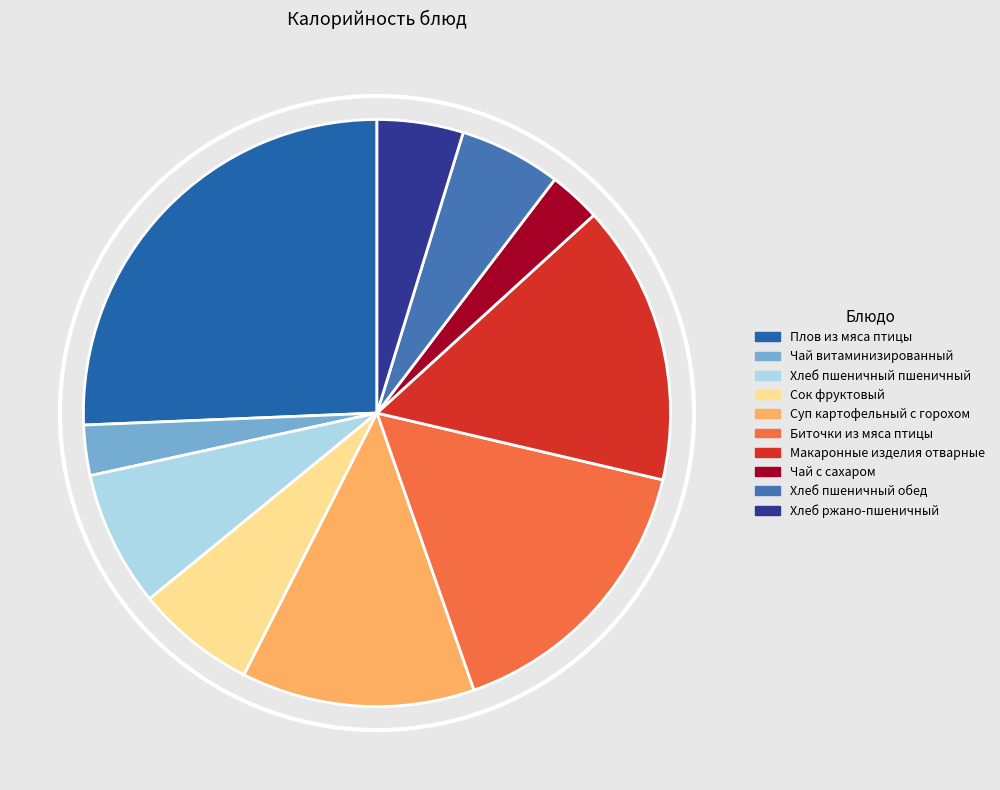

What percentage do Хлеб пшеничный обед and Плов из мяса птицы together represent?

31.3%